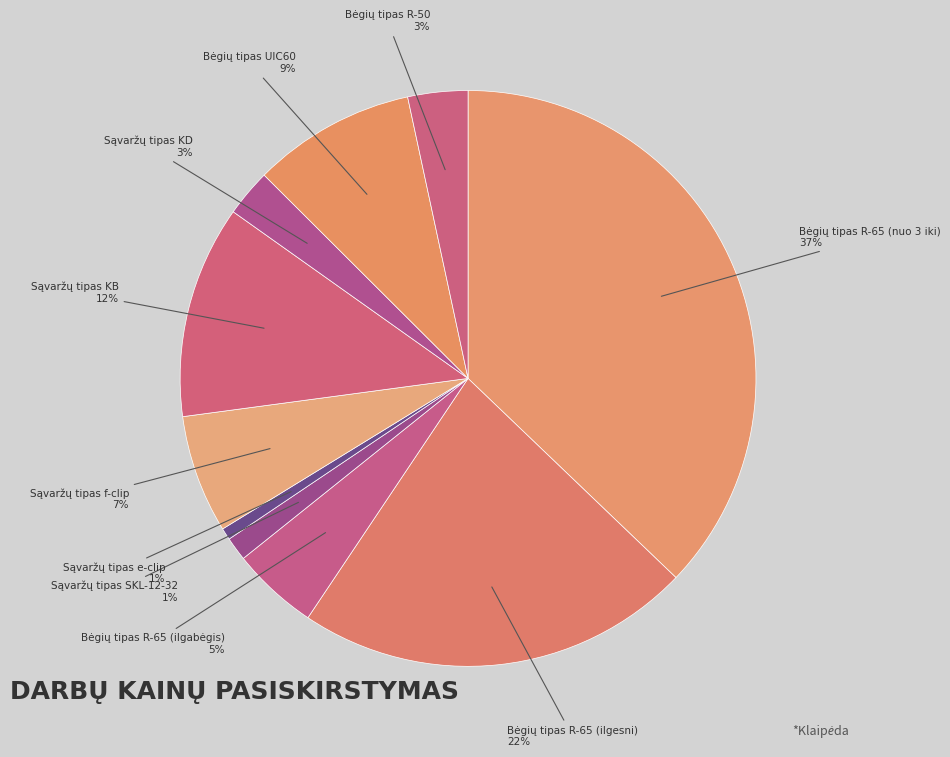

To the nearest percent, what percentage of the pie is Sąvaržų tipas f-clip?

7%